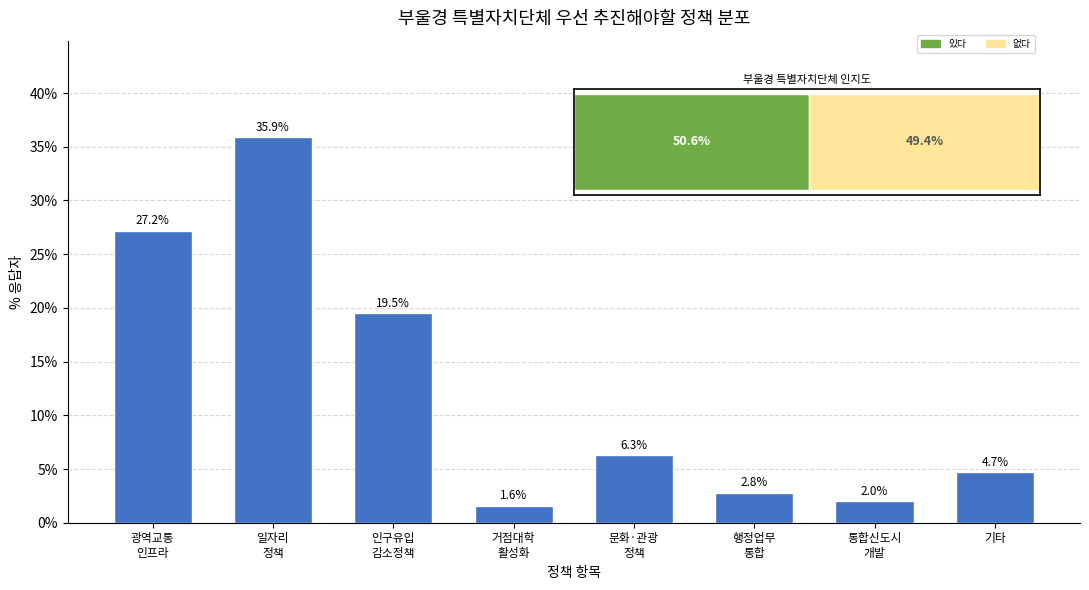

Reading left to right, what are all the values shown in this chart?

27.2	35.9	19.5	1.6	6.3	2.8	2.0	4.7